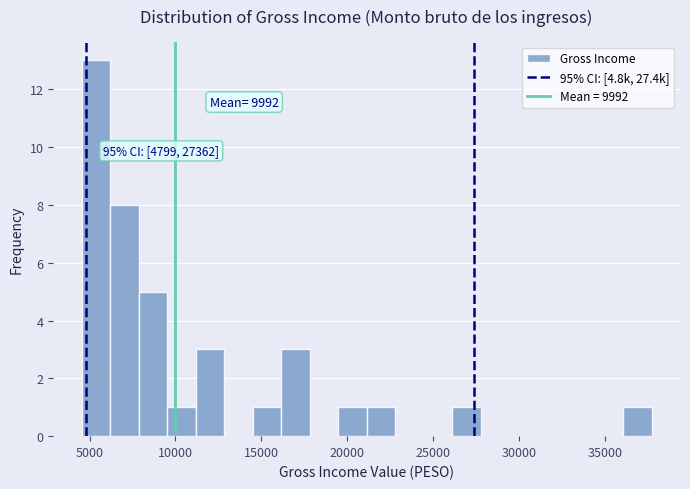

Read against the x-axis, roughly where is the centre of the tallest bar?

5500